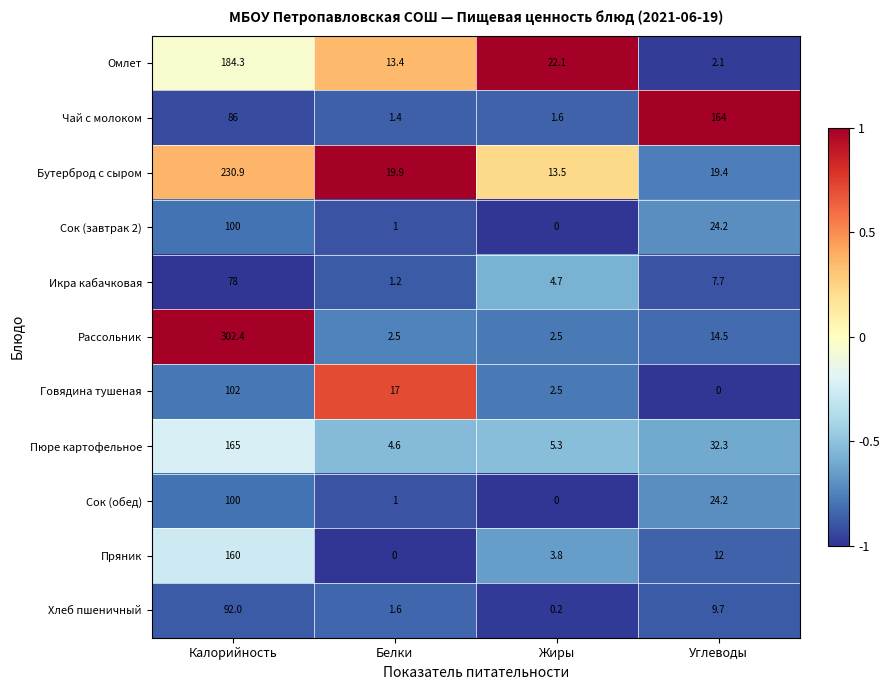

Which category has the highest value across all series?

Калорийность